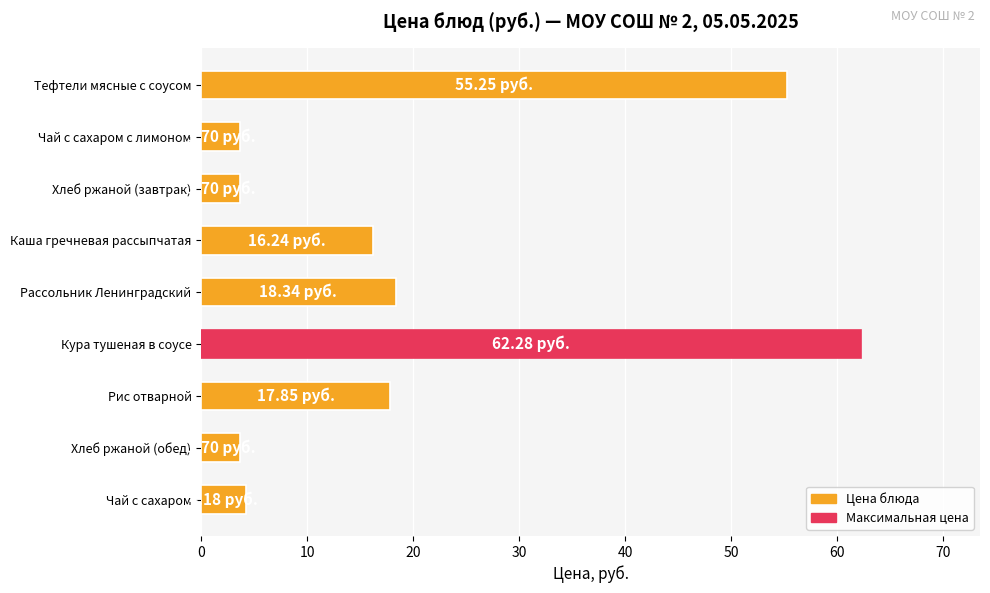

Count the number of data series in this chart.

1